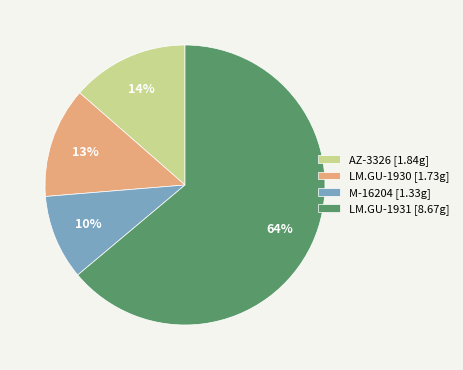

The AZ-3326 slice represents 21% of the pie. True or false?

False